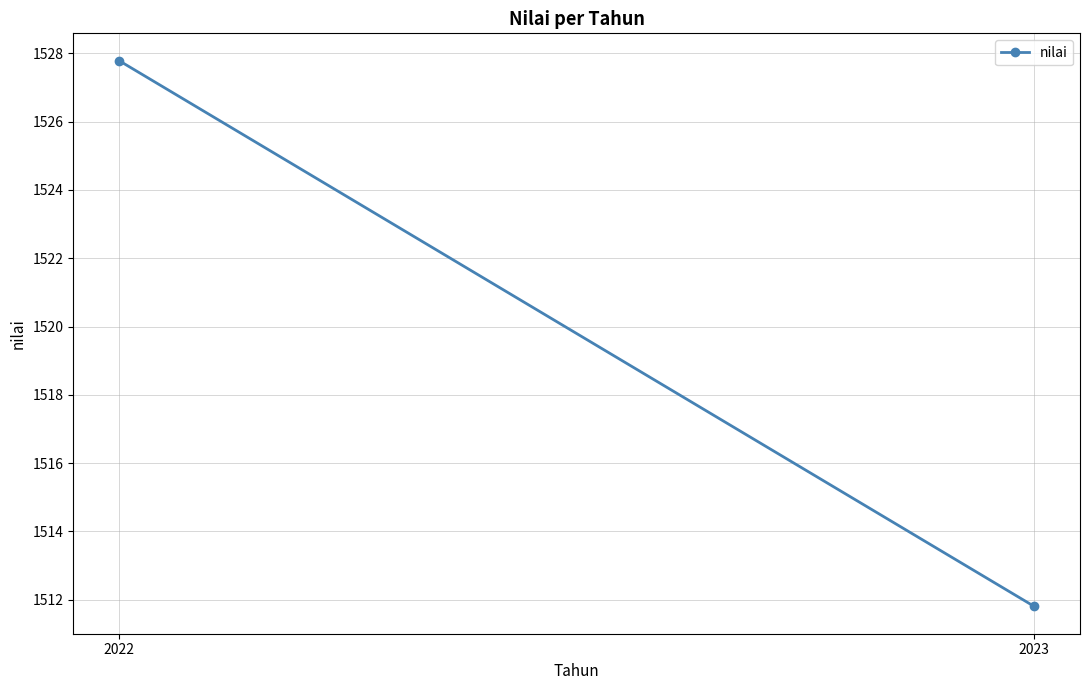

The value at 2023 is 1511.8. True or false?

True